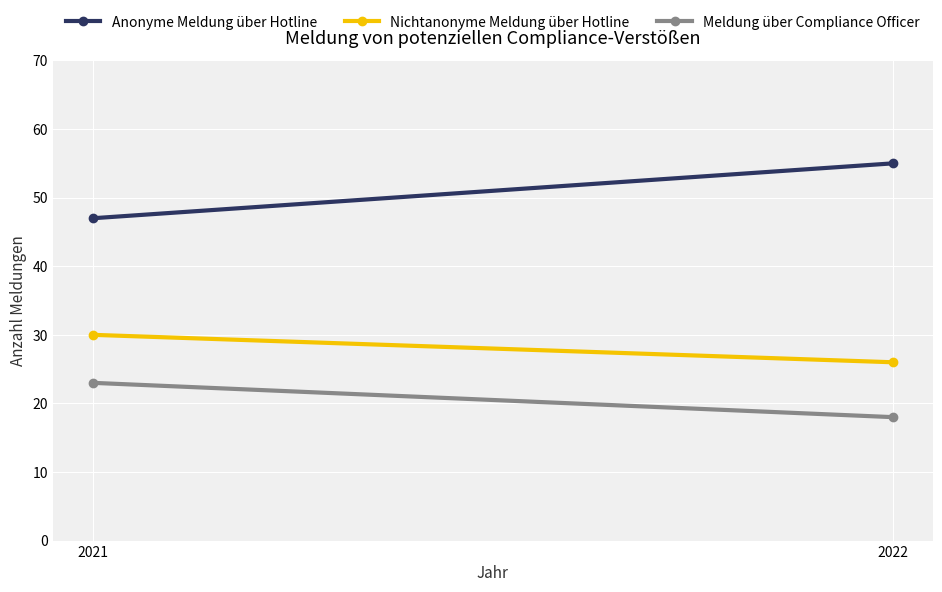

Reading left to right, transcribe all the data shown in this chart.

Anonyme Meldung über Hotline: 2022=55	2021=47
Nichtanonyme Meldung über Hotline: 2022=26	2021=30
Meldung über Compliance Officer: 2022=18	2021=23